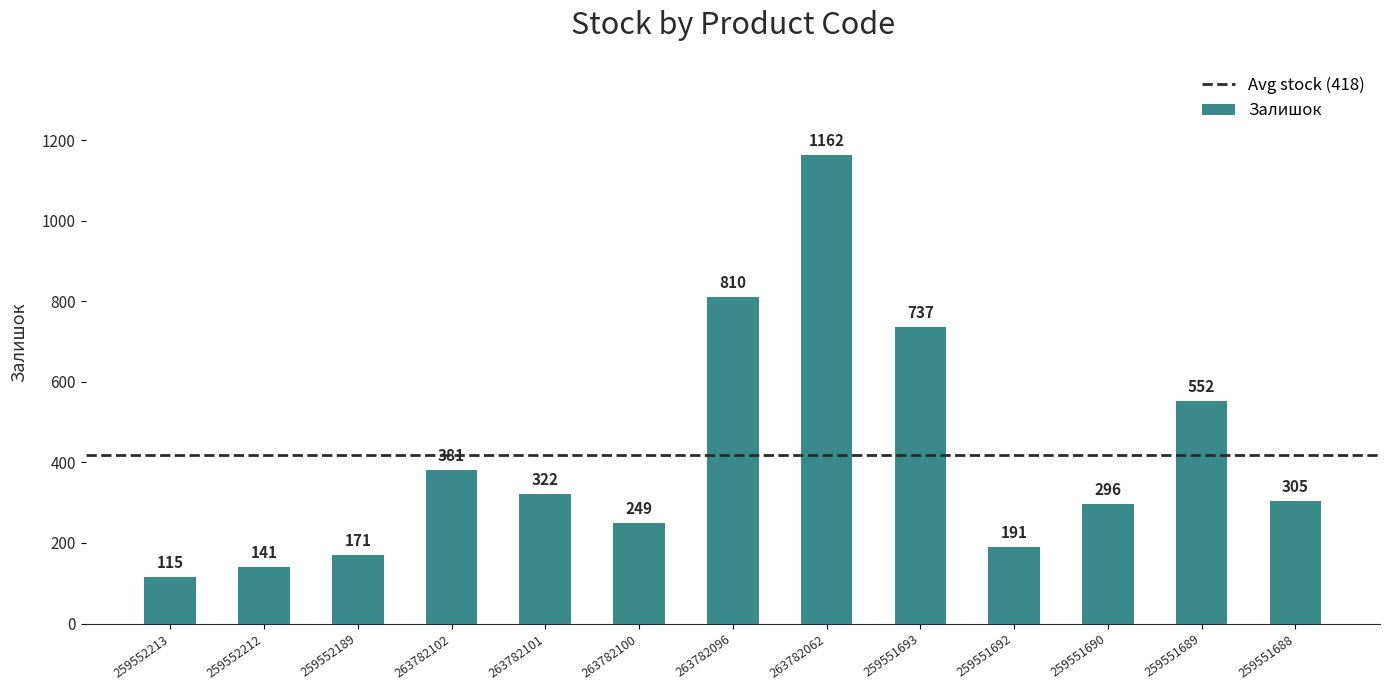

Is it true that the value at 259551693 is 212?

False